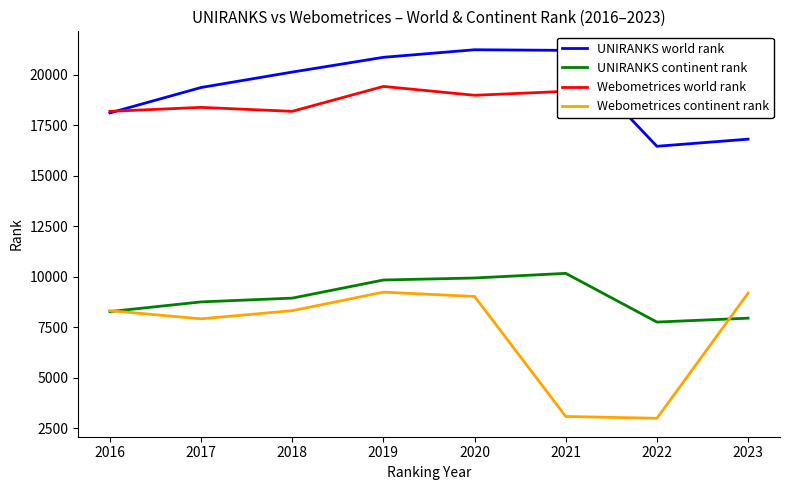

What is the value of the Webometrices world rank point at the 2nd from the left?

18374